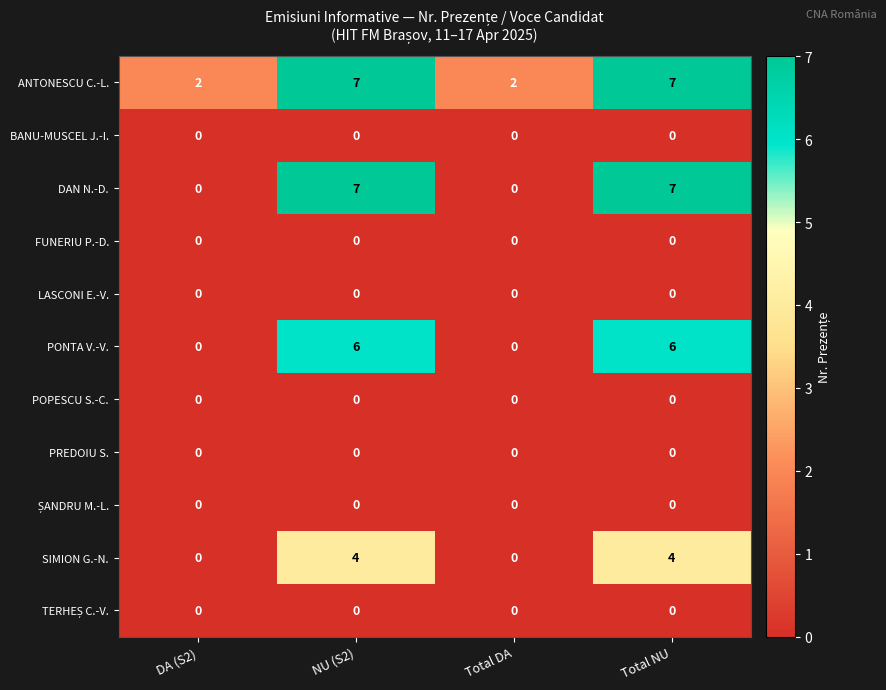

How many data points does each series have?

4